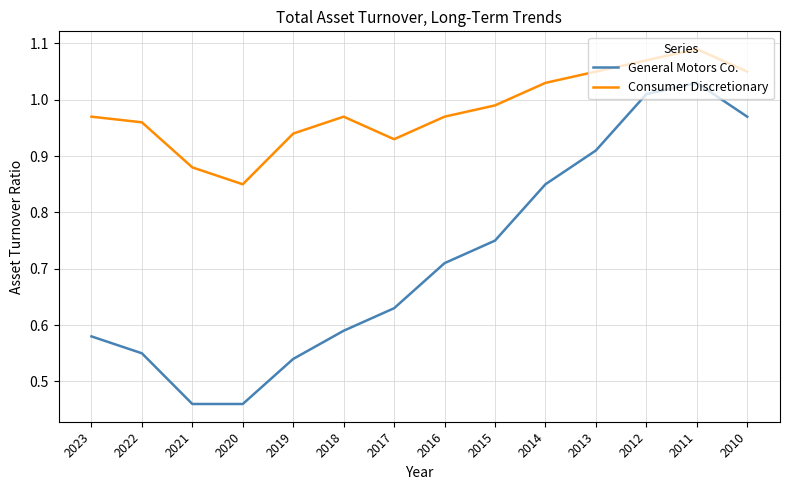

What is the sum of all Consumer Discretionary values?

13.8